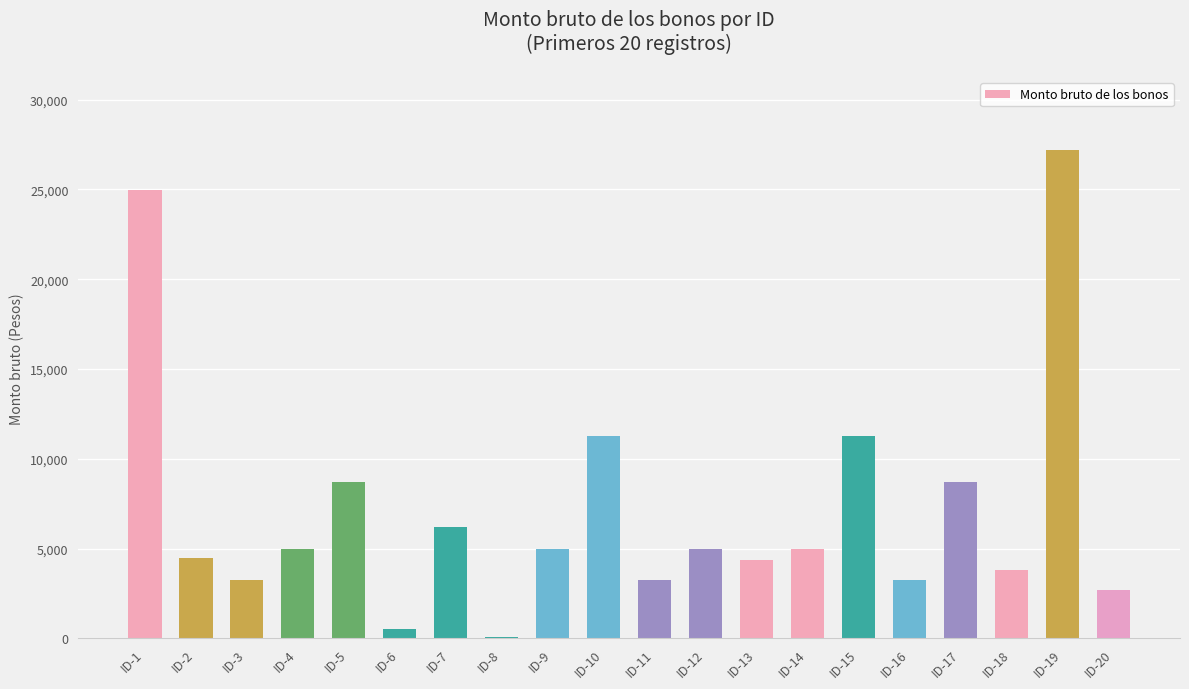

What is the ratio of the value at ID-9 to the value at ID-11?

1.5